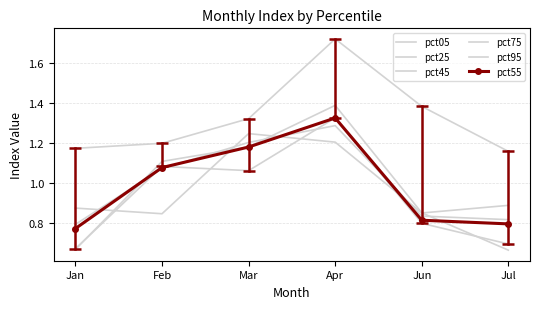

In pct25, how many points are higher than both neighbors (excluding endpoints)?

1